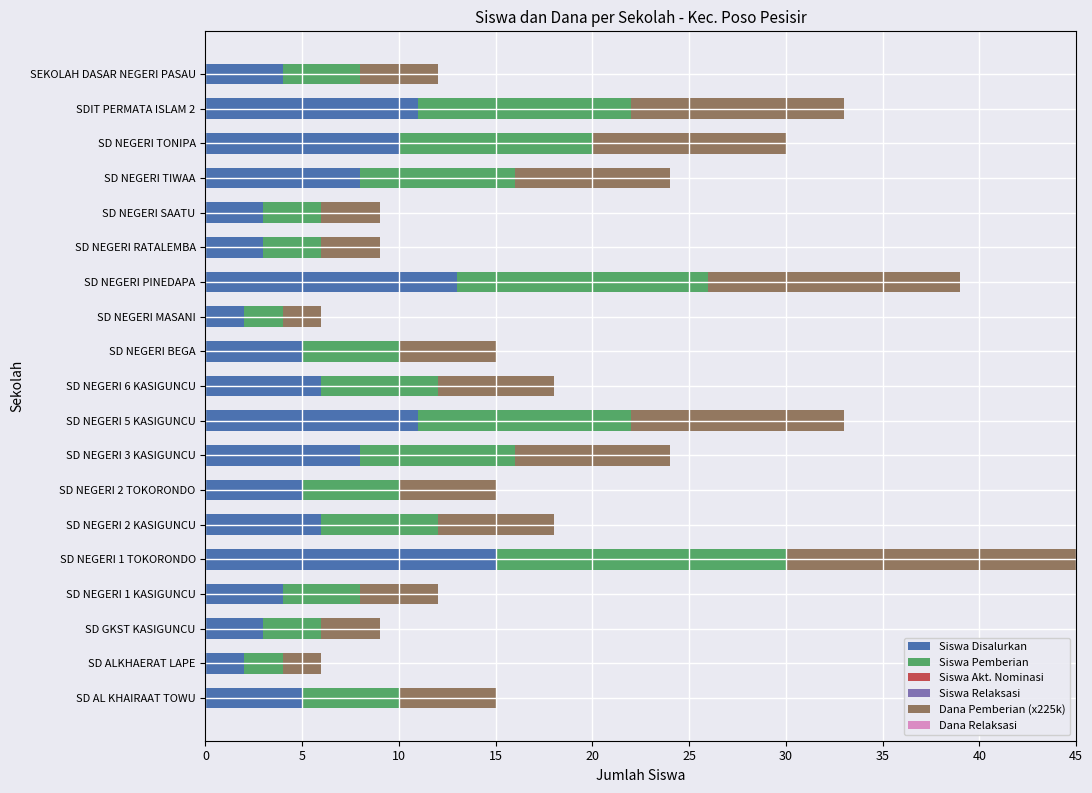

Is it true that Siswa Disalurkan equals 3 at SD NEGERI SAATU?

True